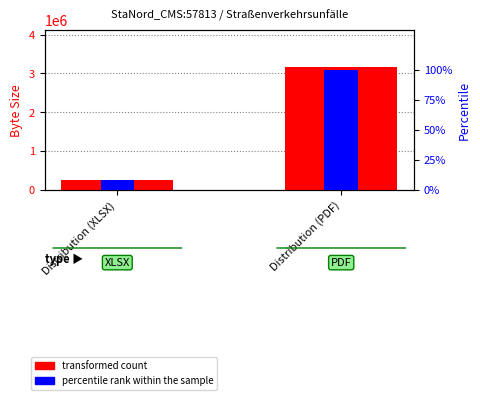

Reading left to right, list all the values displayed in this chart.

byteSize: Distribution (XLSX)=275575.0	Distribution (PDF)=3168482.0
percentile rank within the sample: Distribution (XLSX)=8.7	Distribution (PDF)=100.0